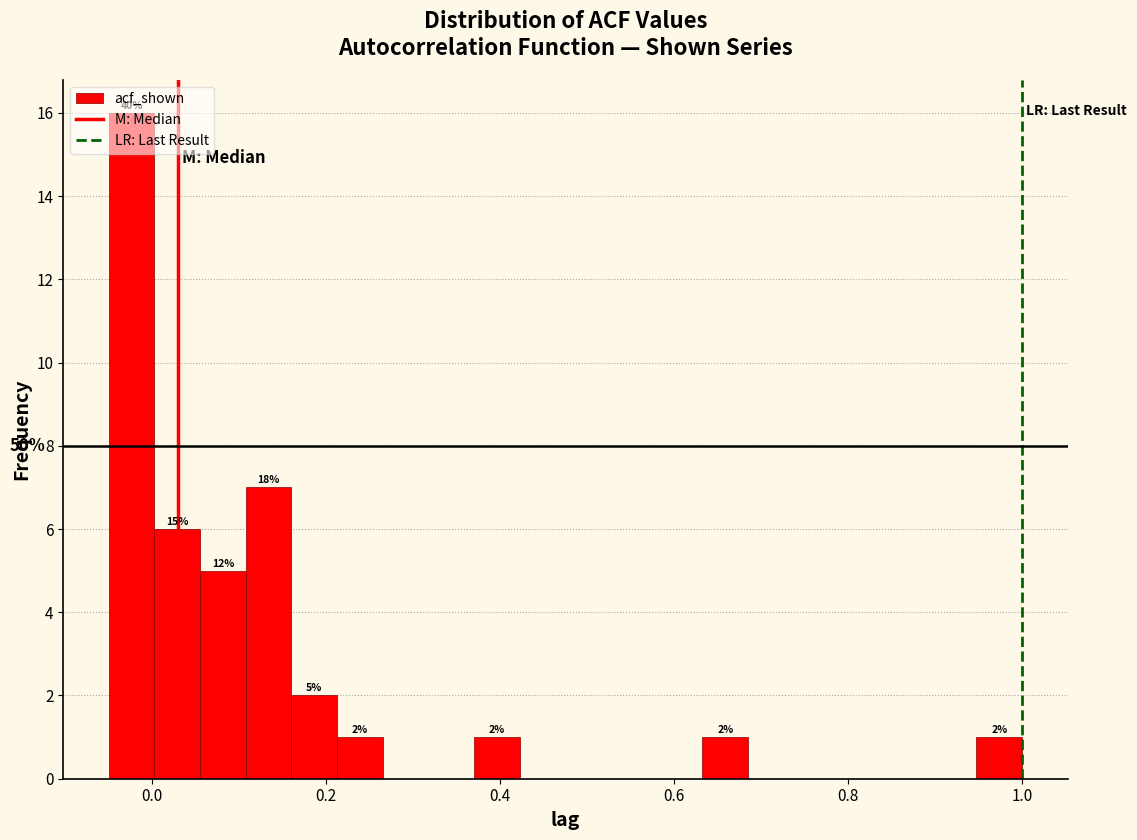

Read against the x-axis, roughly where is the centre of the tallest bar?

-0.02